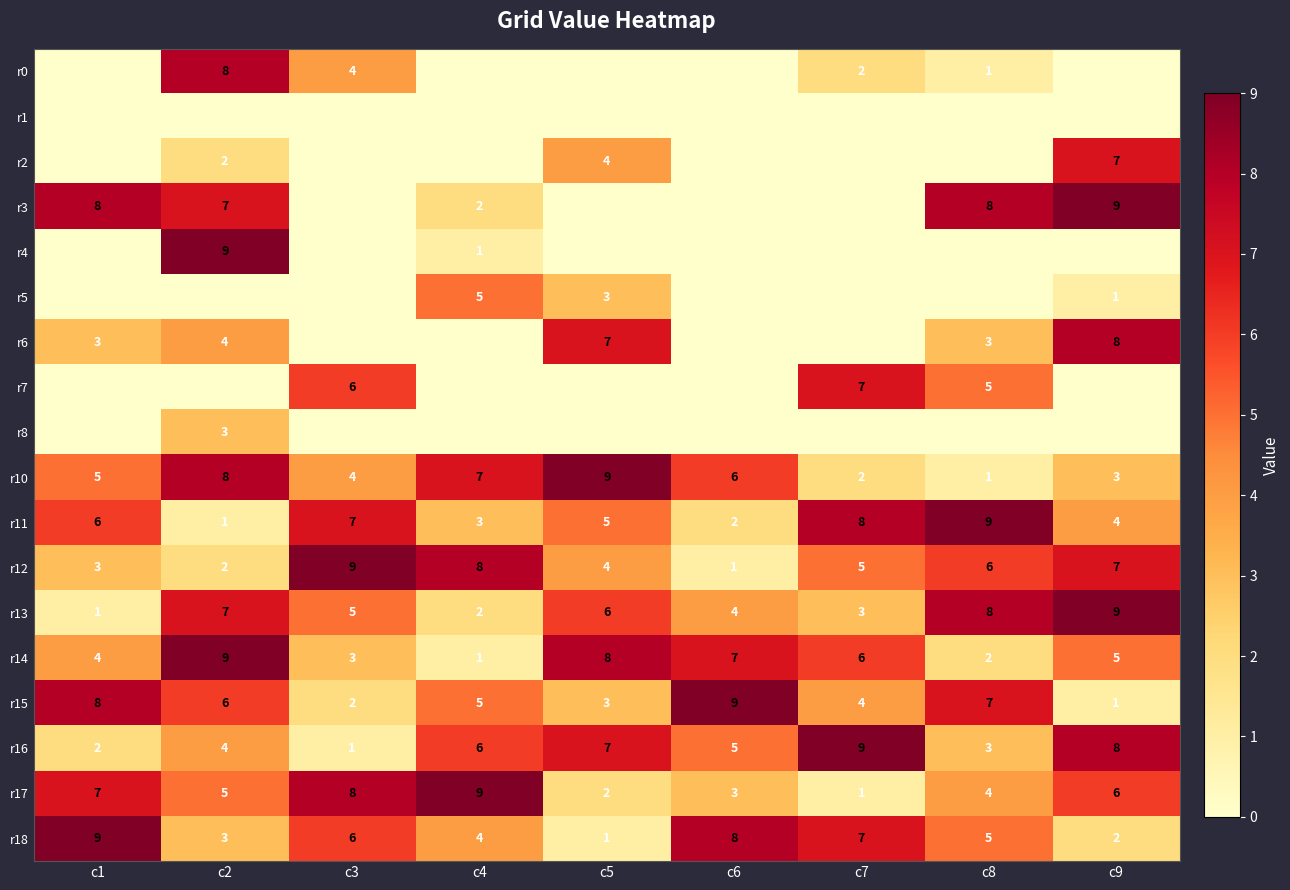

Is it true that r5 equals 1 at c5?

False